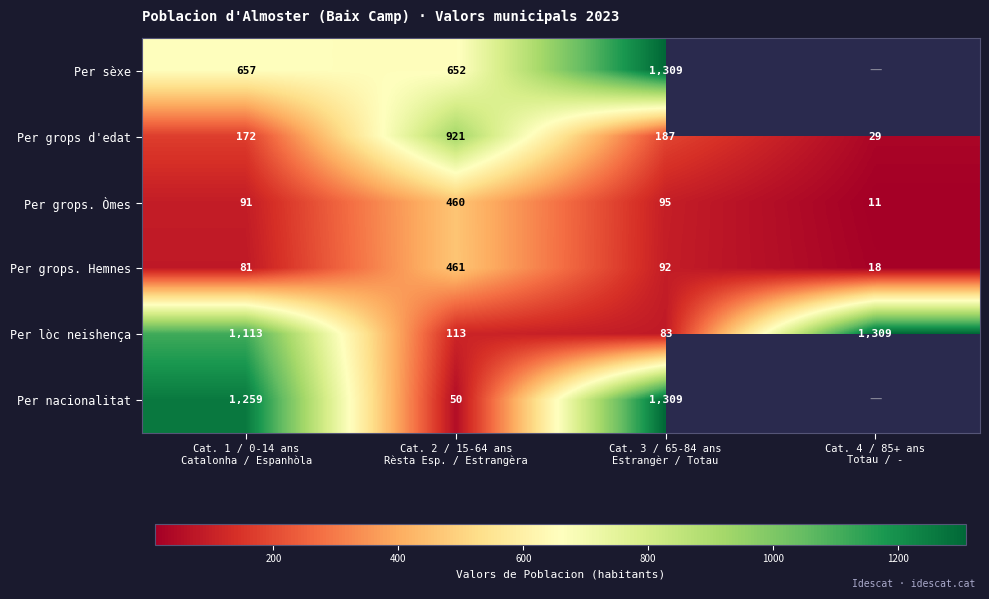

How many series are shown in this chart?

6